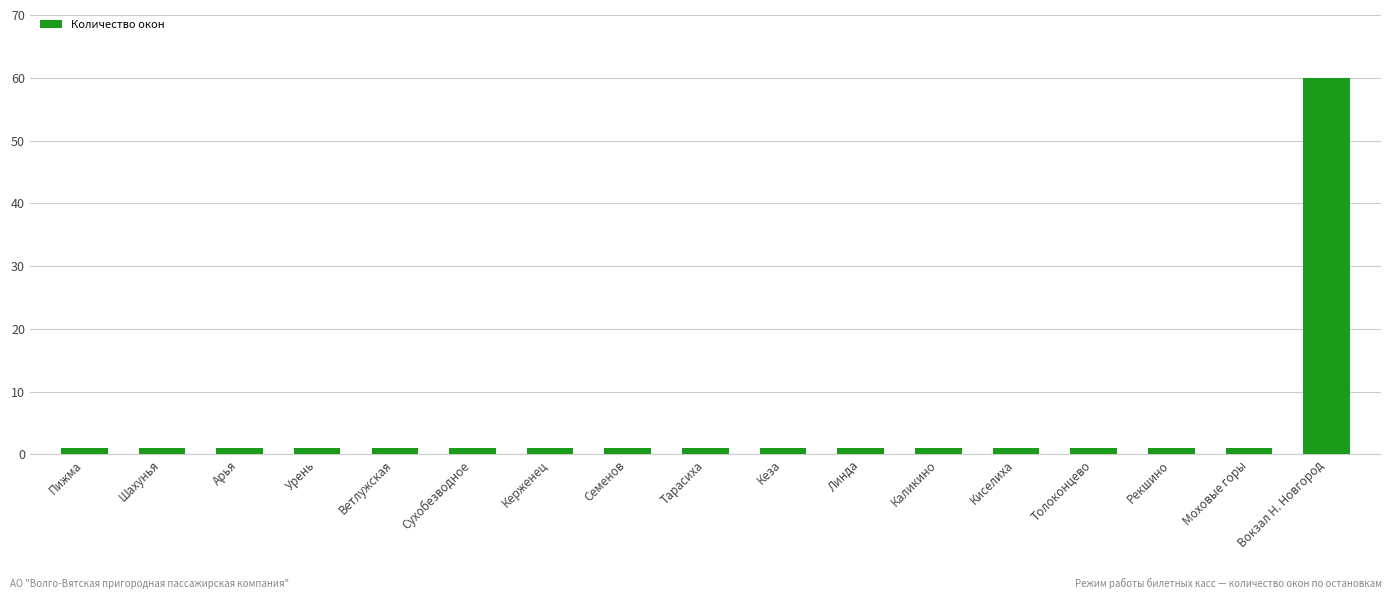

Approximately how many times larger is the value at Кеза compared to Сухобезводное?

1.0